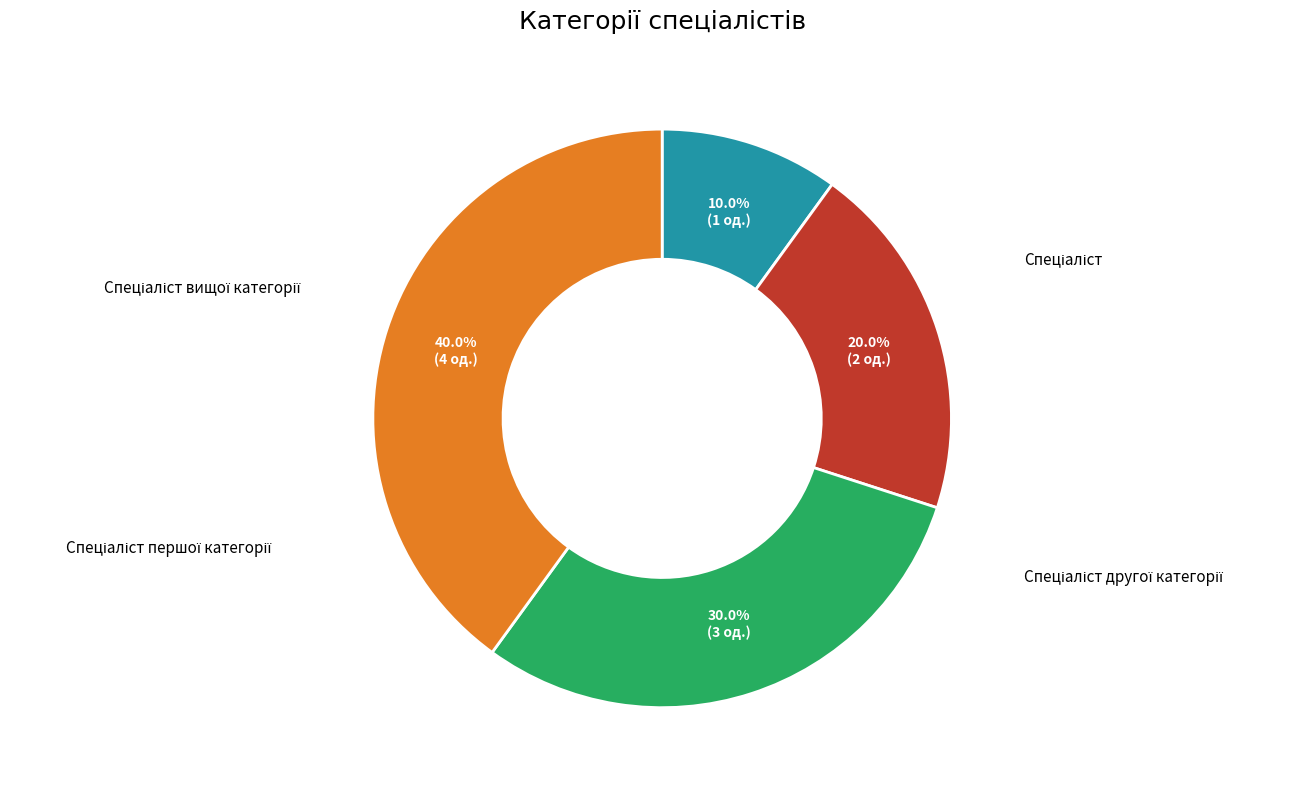

Does any single category account for the majority?

No